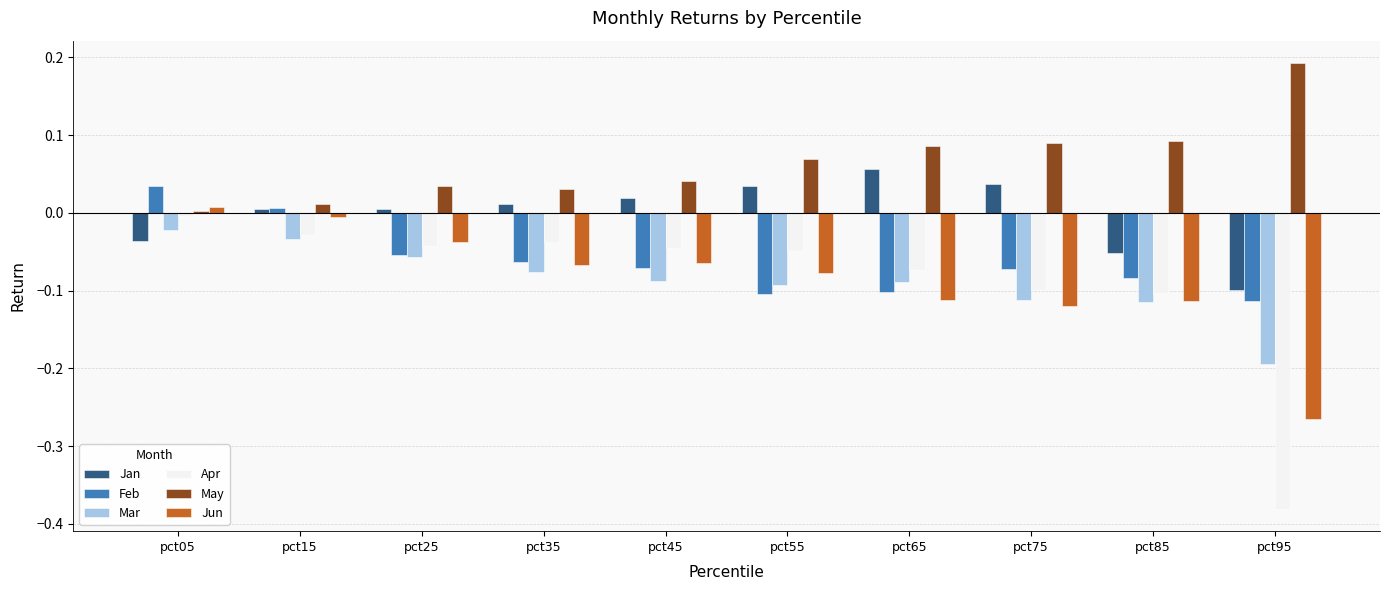

What is the sum of all Feb values?

-0.6